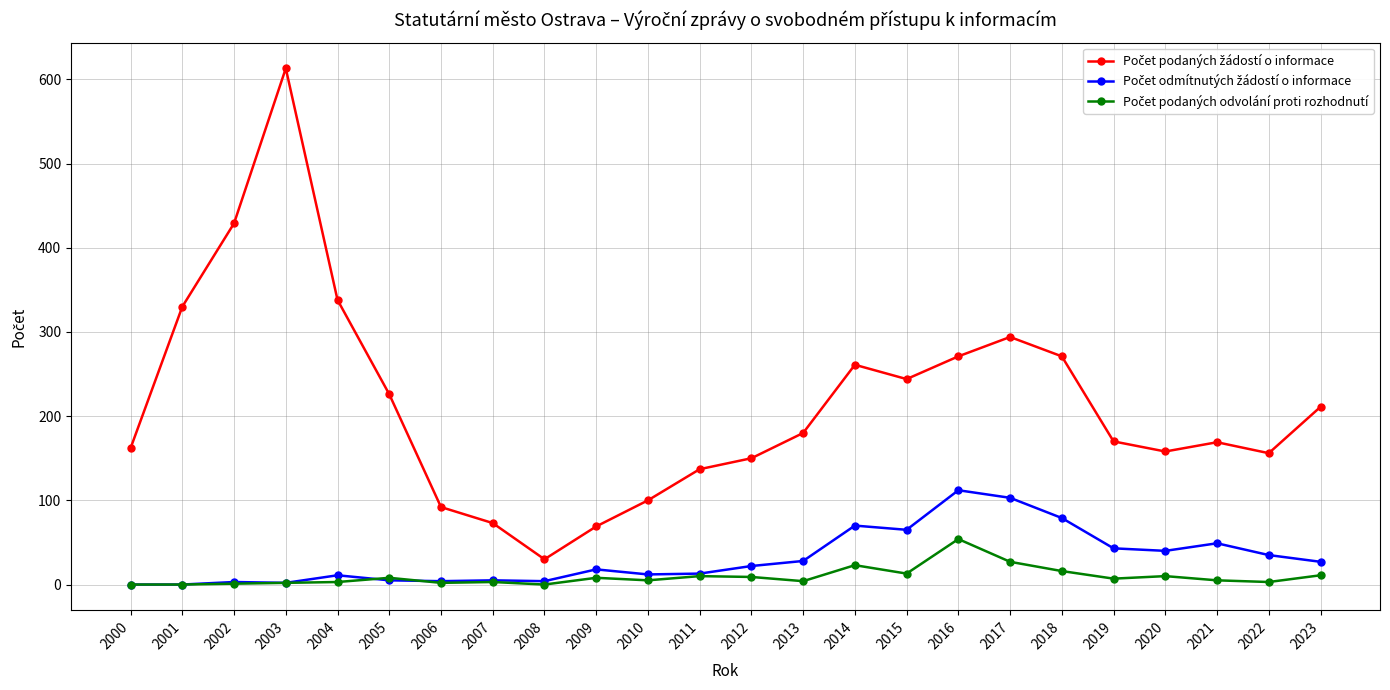

At which category is the sum across all series the highest?

2003